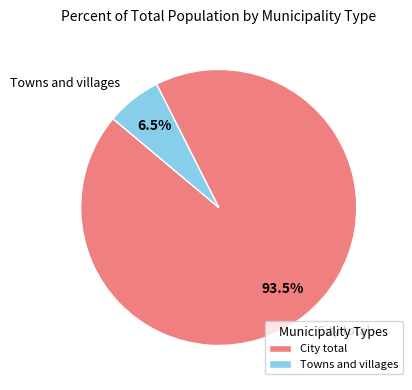

What is the smallest slice in the pie chart?

Towns and villages